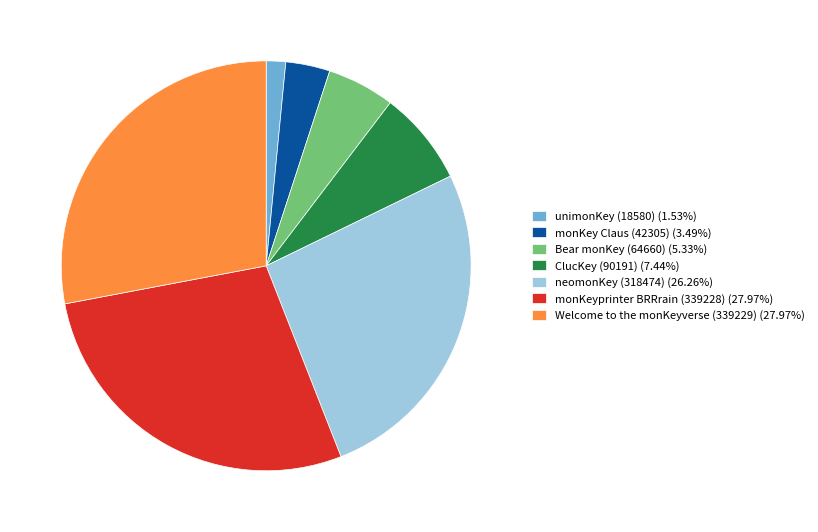

What is the ratio of the value at ClucKey (90191) (7.44%) to the value at neomonKey (318474) (26.26%)?

0.3